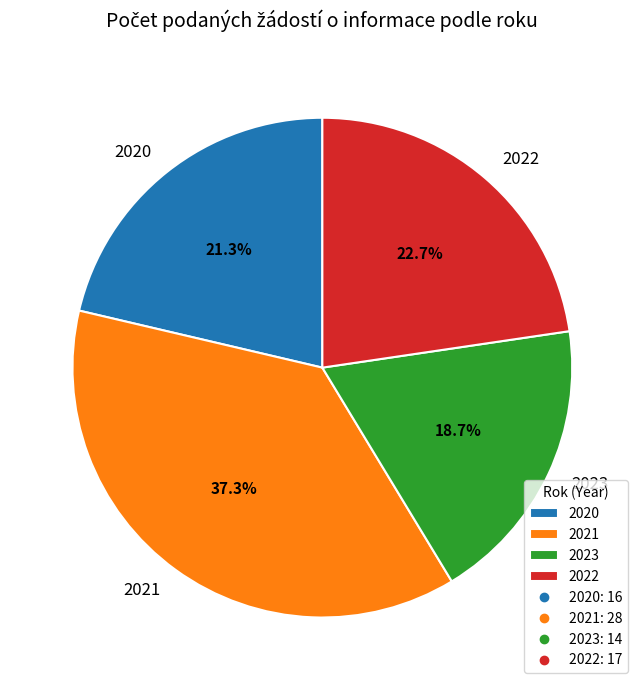

How many segments does this pie chart have?

4